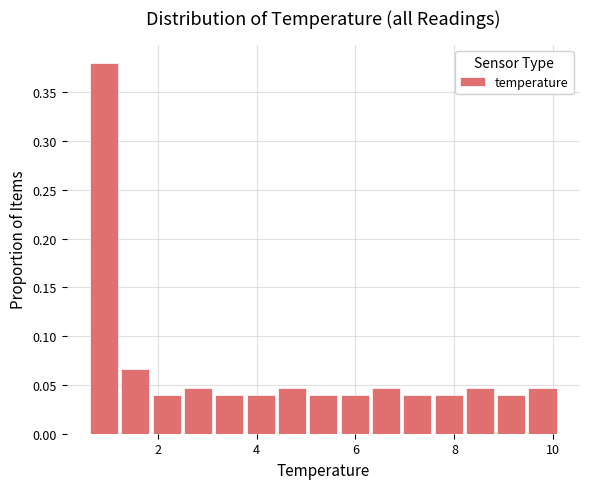

Around what value on the x-axis is the tallest bar? Give the approximate position of its centre, as read against the axis.

1.0